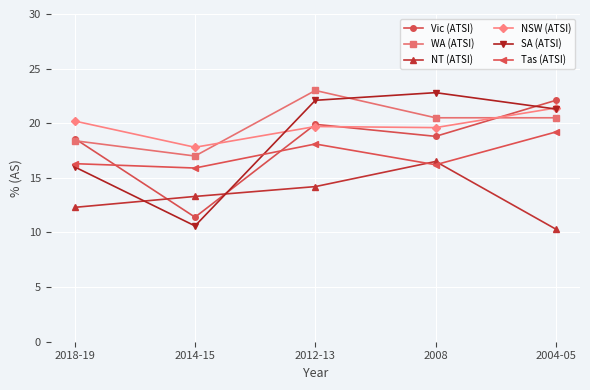

What is the total value across all series at 2012-13?

117.0